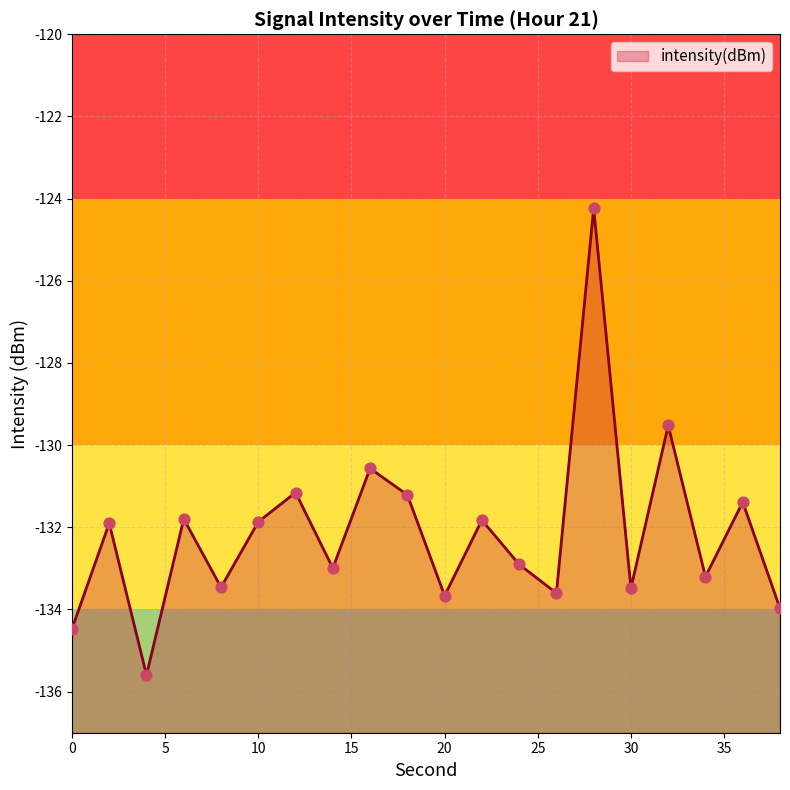

What is the change in value from 6 to 32?

+2.3